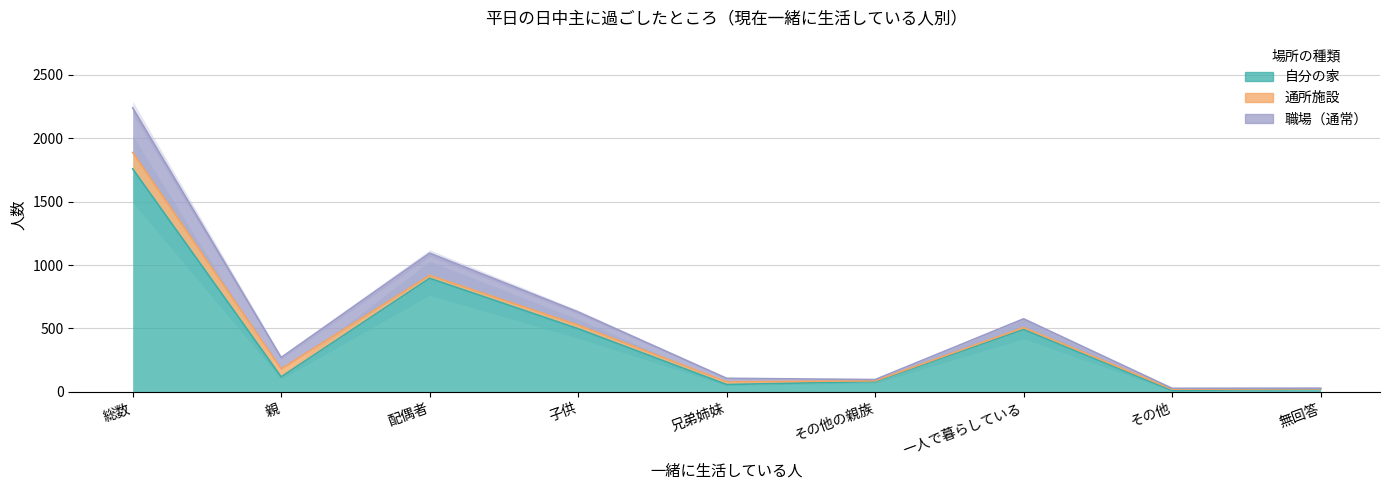

How many values in the 自分の家 series are below 118?

4